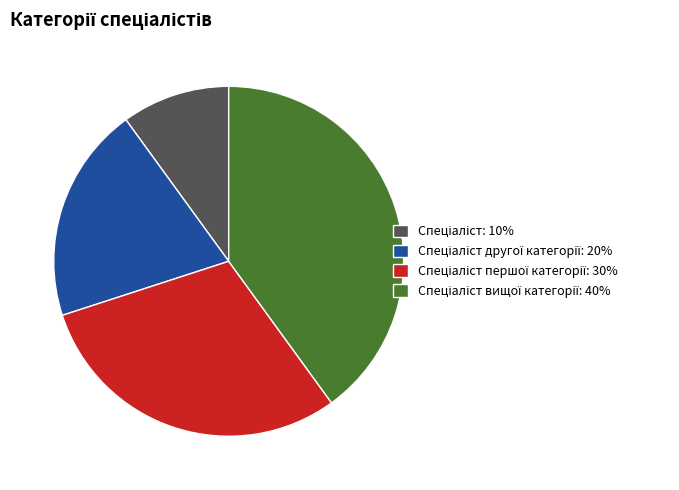

Is there any slice that represents more than half of the pie?

No